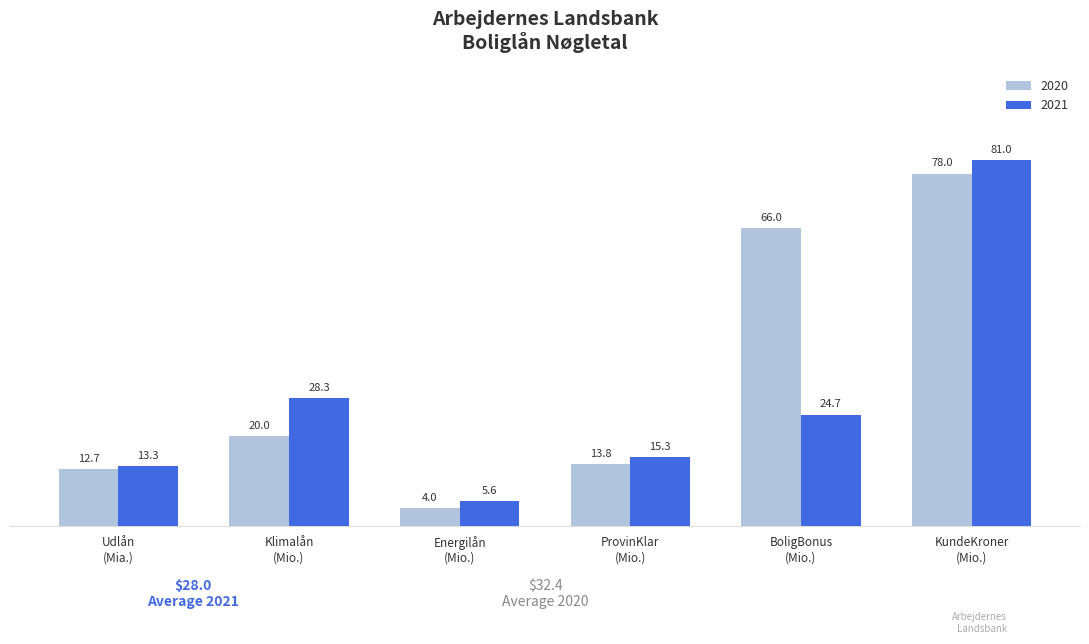

Reading left to right, transcribe all the data shown in this chart.

2020: 12.7	20.0	4.0	13.8	66.0	78.0
2021: 13.3	28.3	5.6	15.3	24.7	81.0